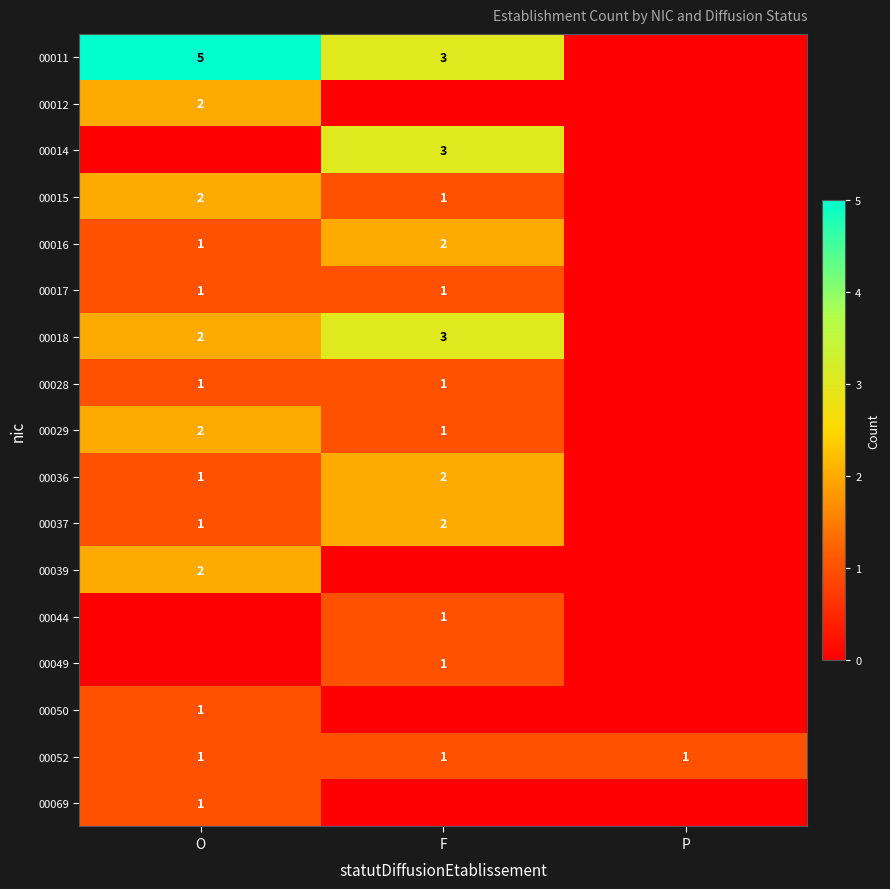

True or false: 00028 has a value of 0 at O.

False